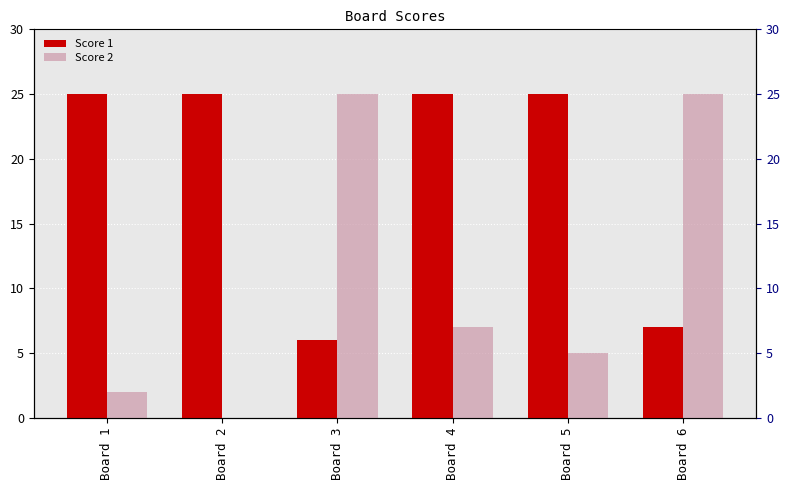

At Board 4, list the series in order from smallest to largest.

Score 2, Score 1